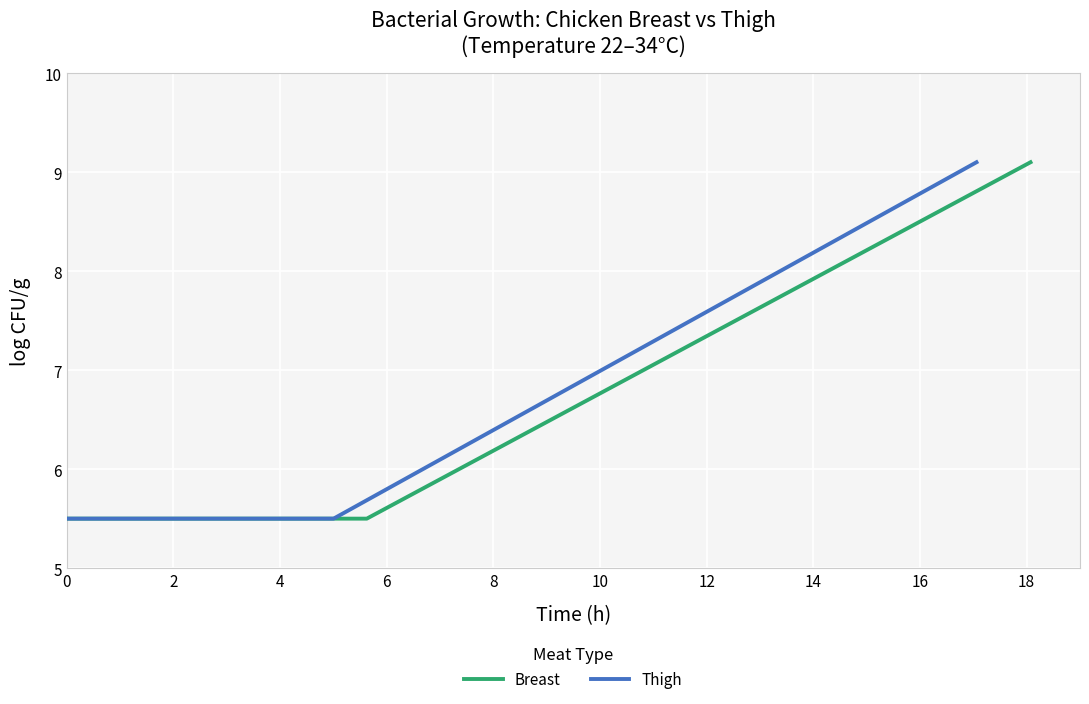

True or false: Thigh and Breast cross at least once.

False